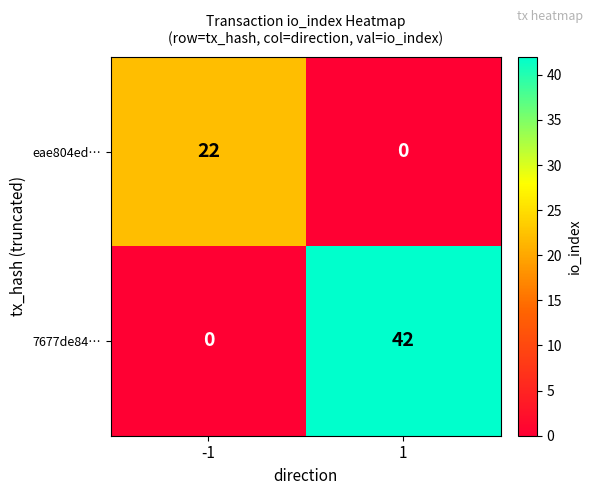

What value does the eae804ed… series have at -1?

22